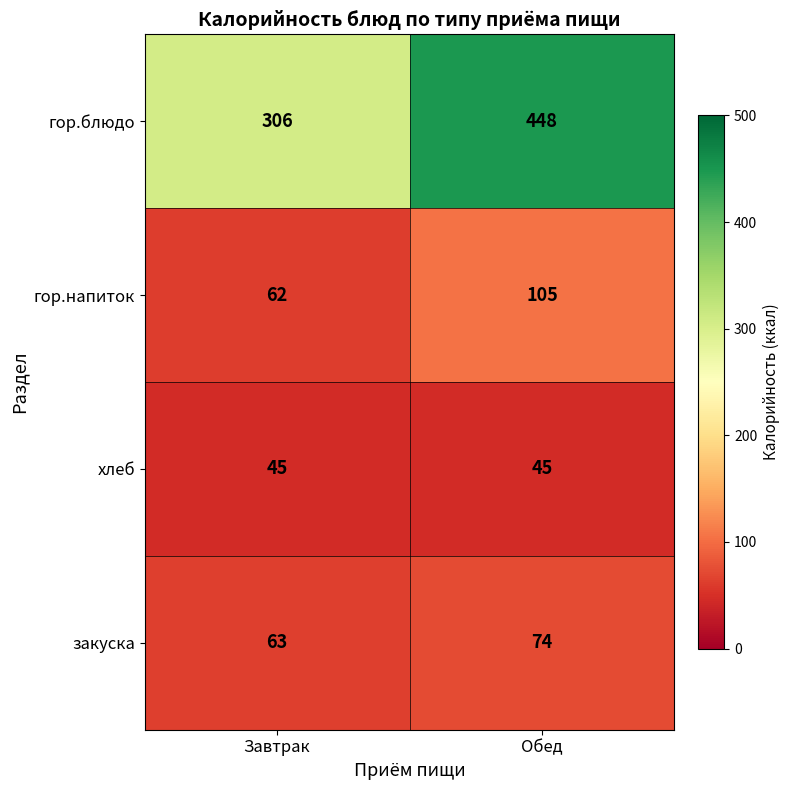

The value of гор.напиток at Обед is 141. True or false?

False